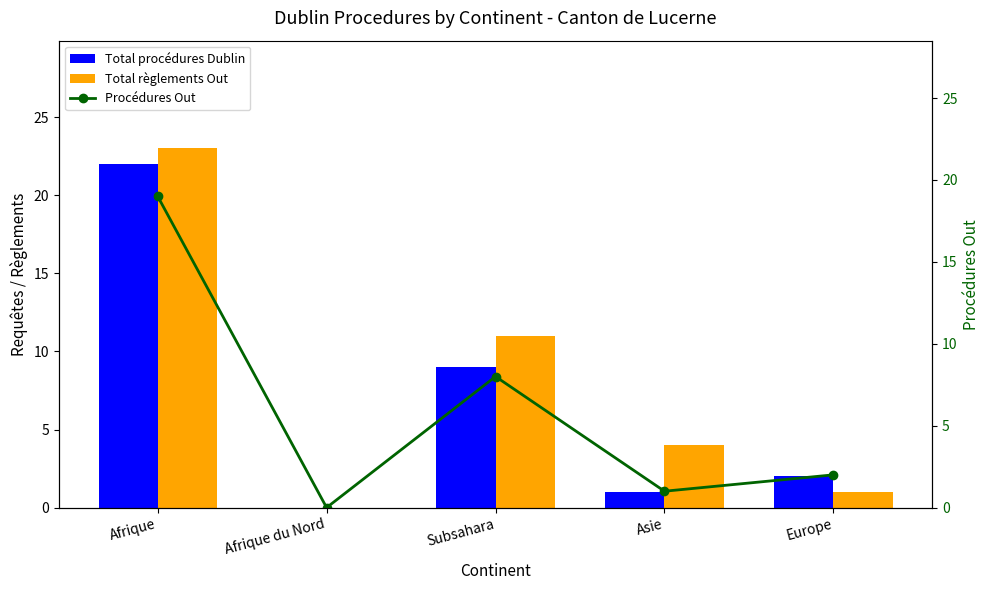

What is the total value across all series at Subsahara?

28